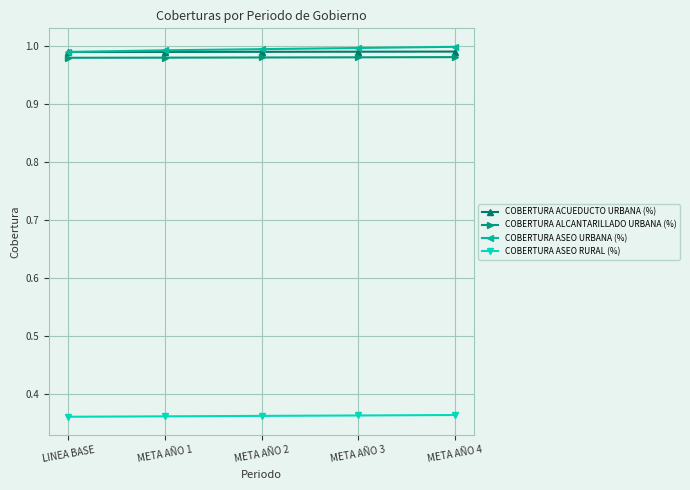

What is the difference between the highest and lowest values at META AÑO 3?

0.6